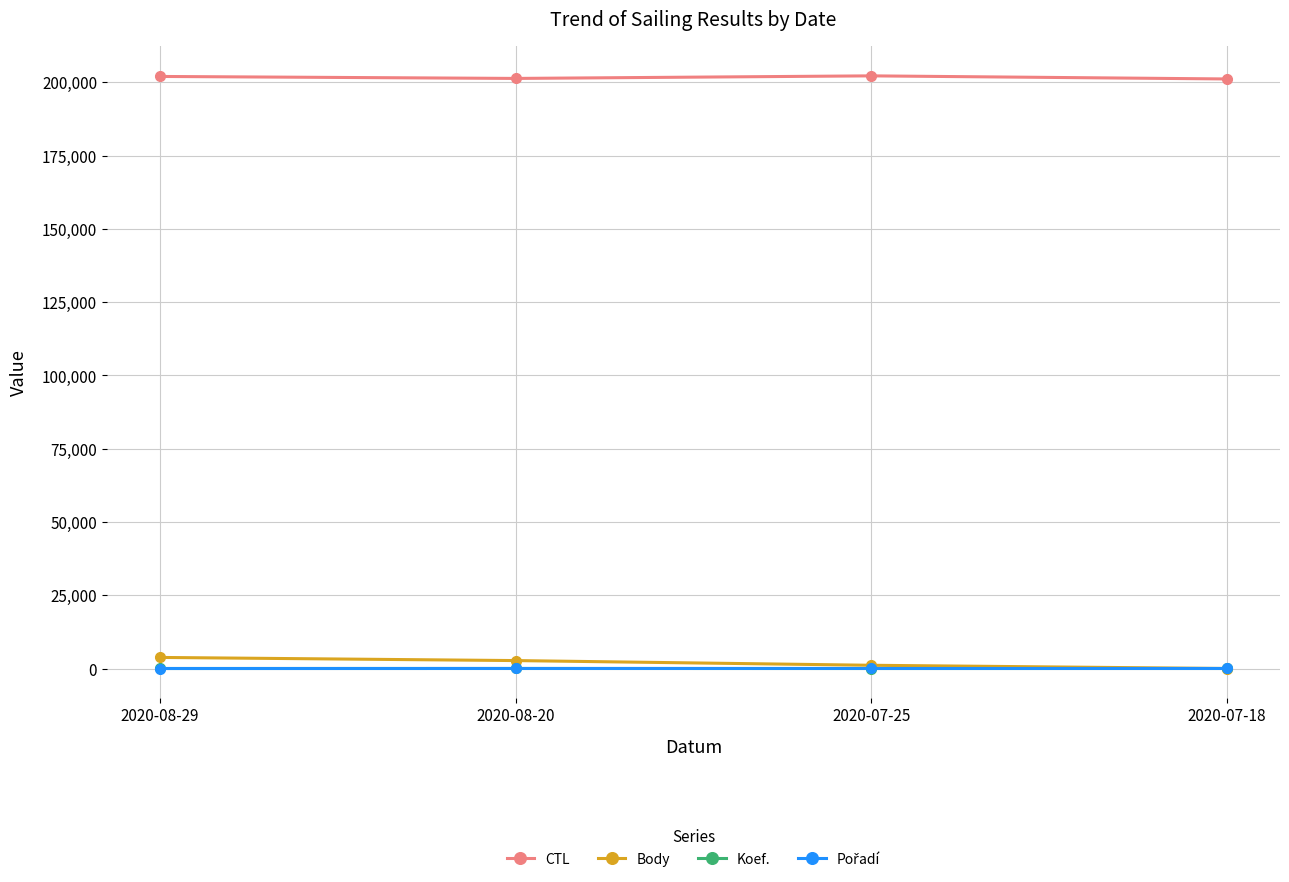

Does the chart display data point markers on the line(s)?

Yes